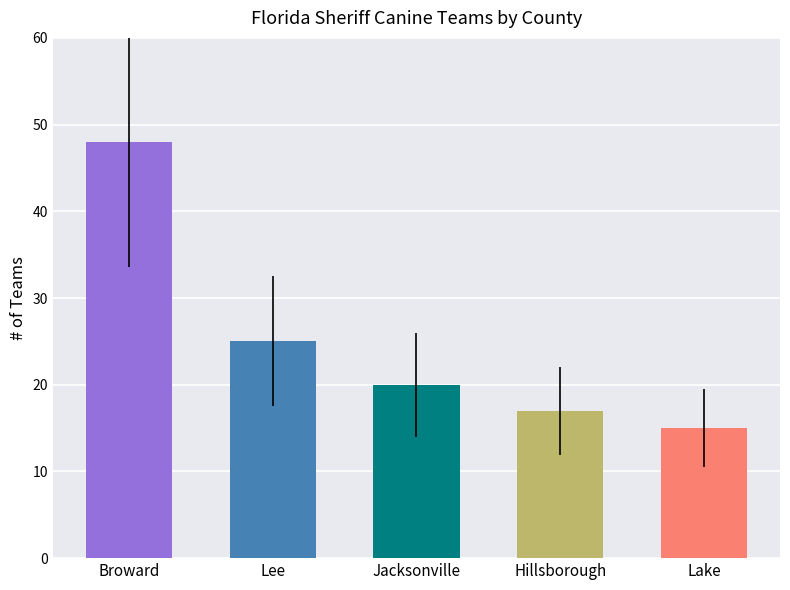

At which label is the value closest to 24?

Lee